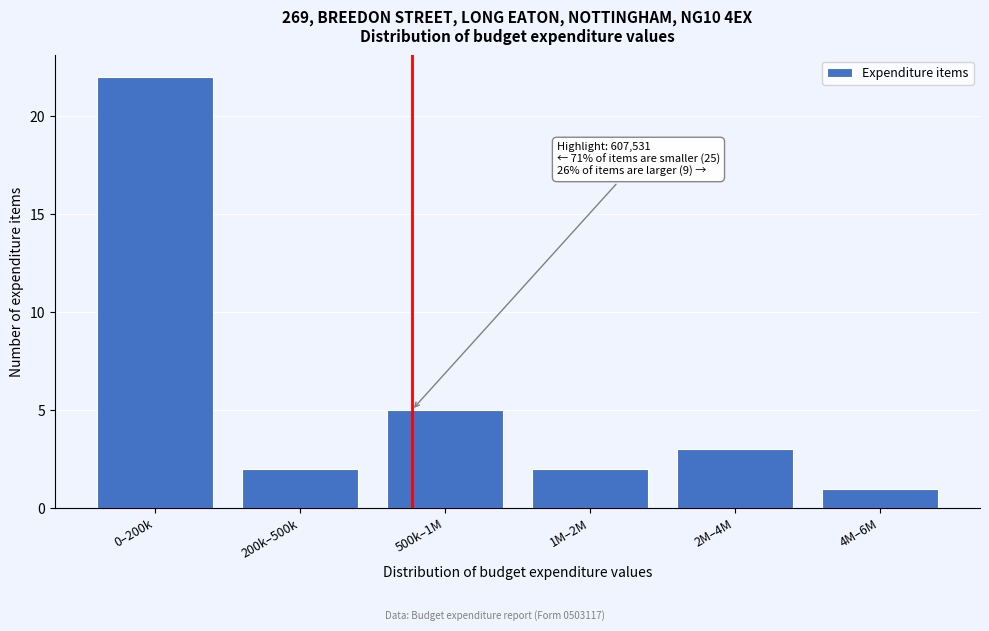

Reading left to right, list all the values displayed in this chart.

22	2	5	2	3	1